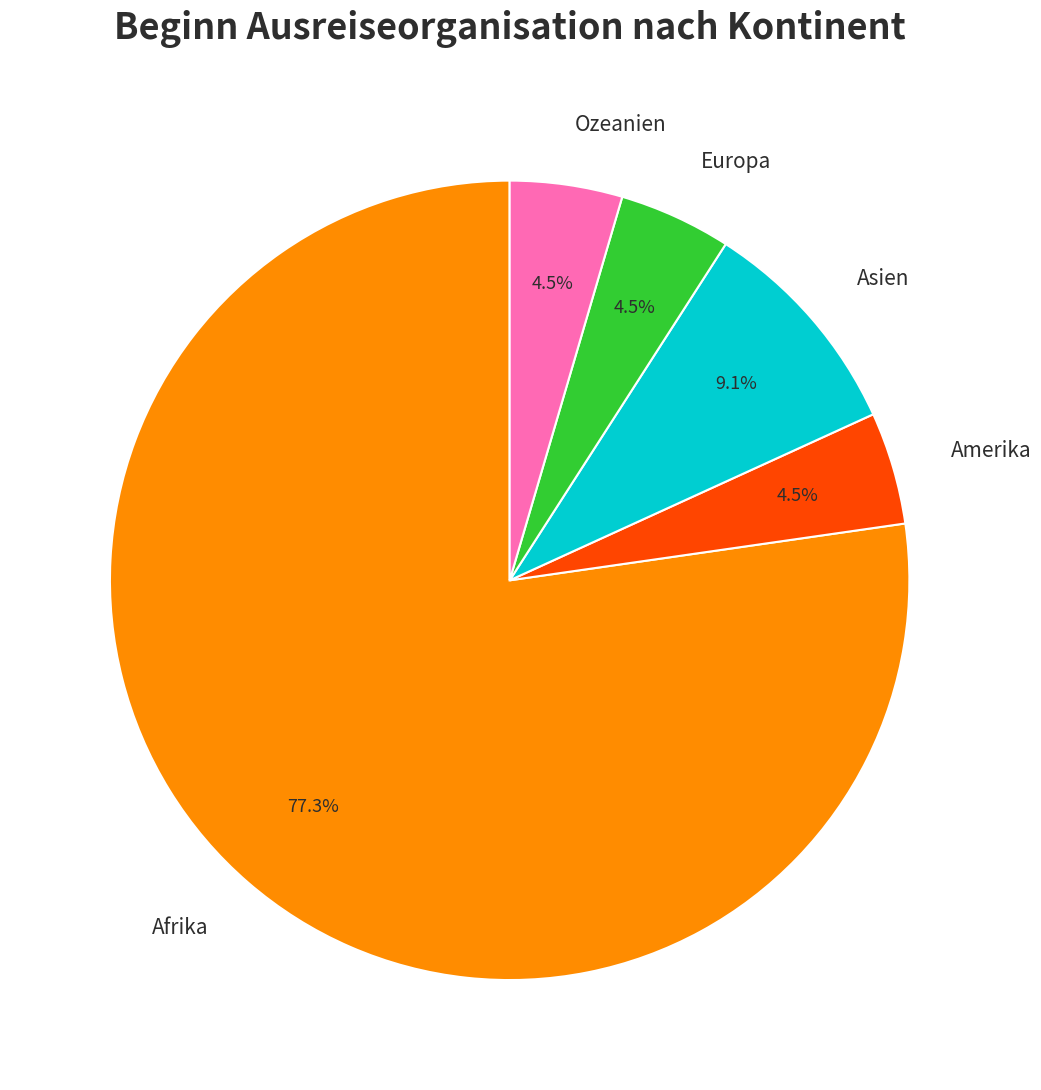

To the nearest percent, what portion does Asien represent?

9%